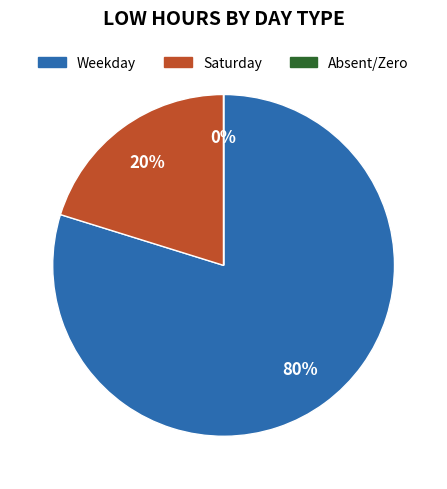

To the nearest percent, what is the average slice percentage?

33%